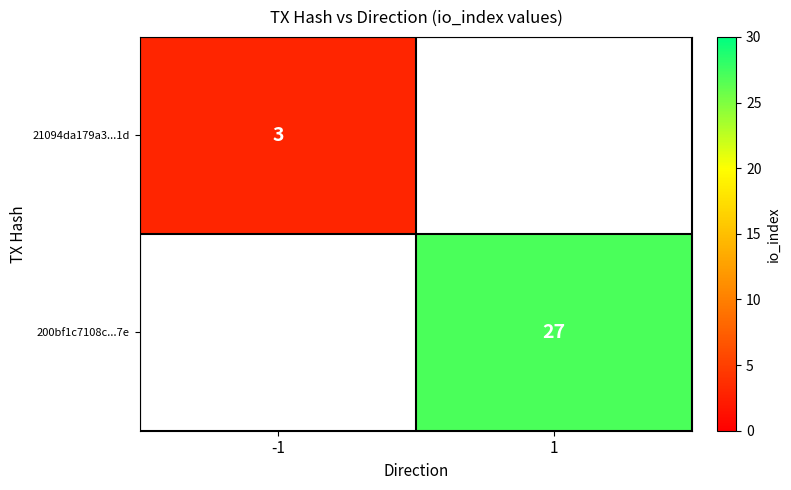

At how many categories does at least one series exceed 24?

1